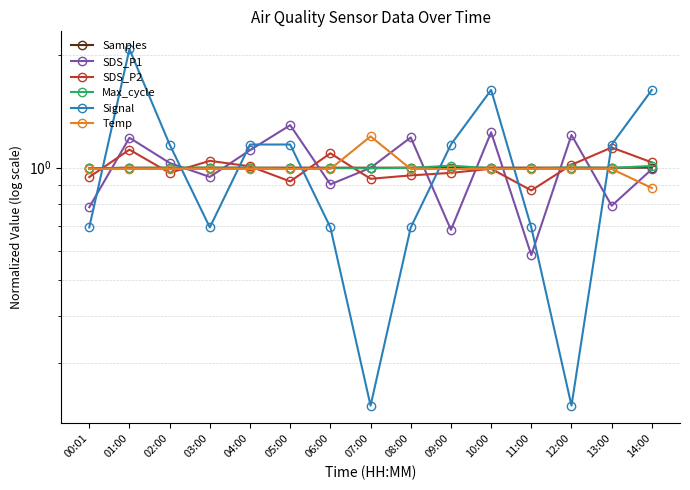

Which category has the highest value in the Temp series?

07:00